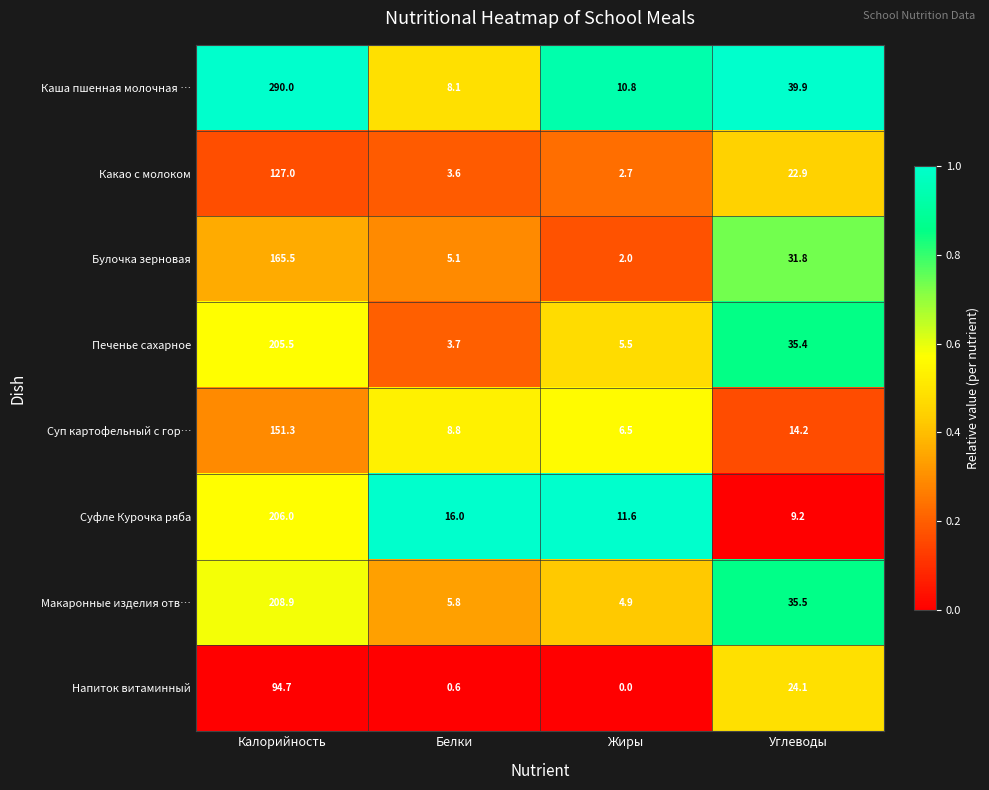

Rank the series by their maximum value, from highest to lowest.

Каша пшенная молочная …, Макаронные изделия отв…, Суфле Курочка ряба, Печенье сахарное, Булочка зерновая, Суп картофельный с гор…, Какао с молоком, Напиток витаминный